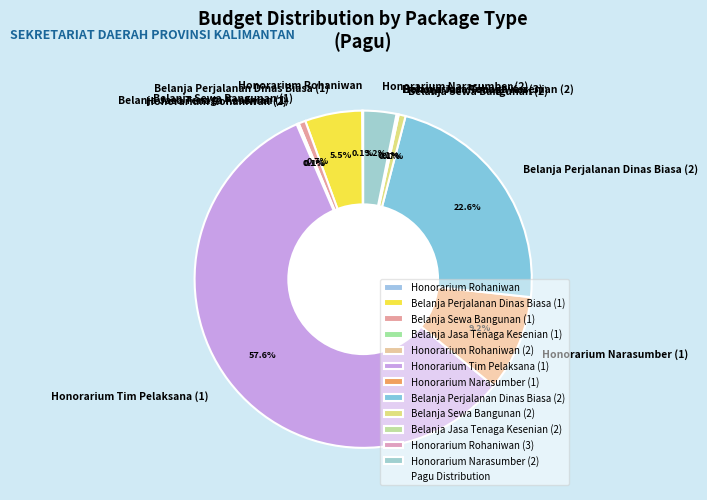

Which category has the biggest portion of the pie?

Honorarium Tim Pelaksana (1)